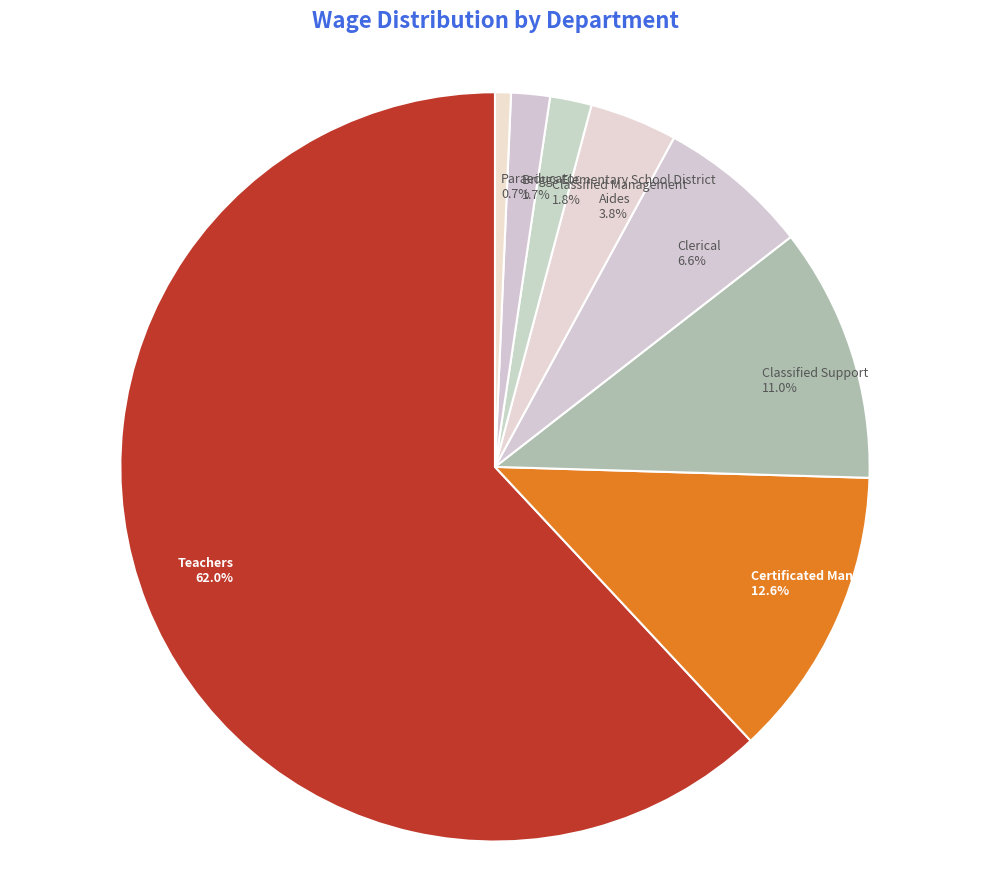

Is there any slice that represents more than half of the pie?

Yes